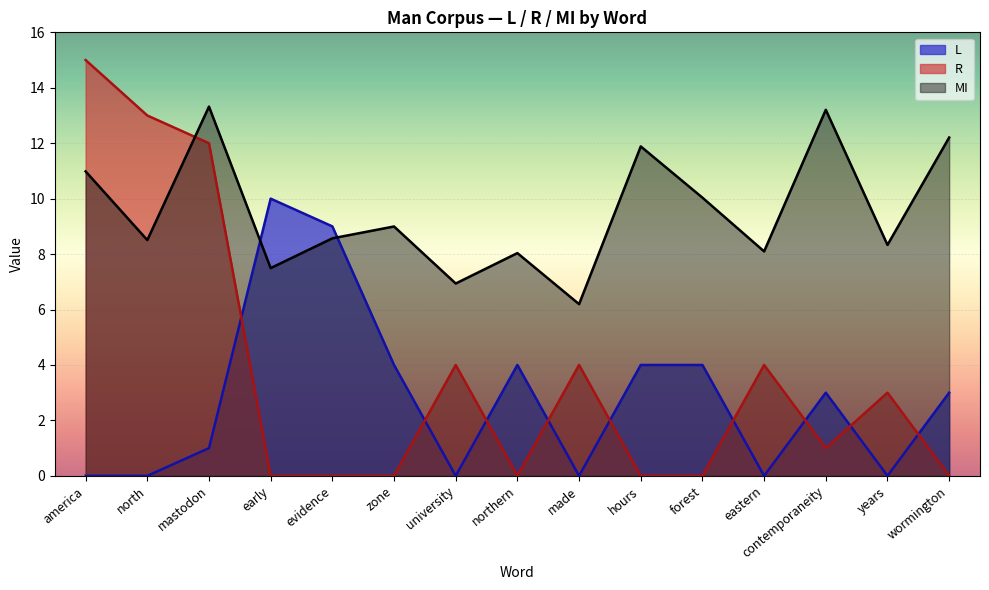

What is the label of the 3rd point from the right?

contemporaneity